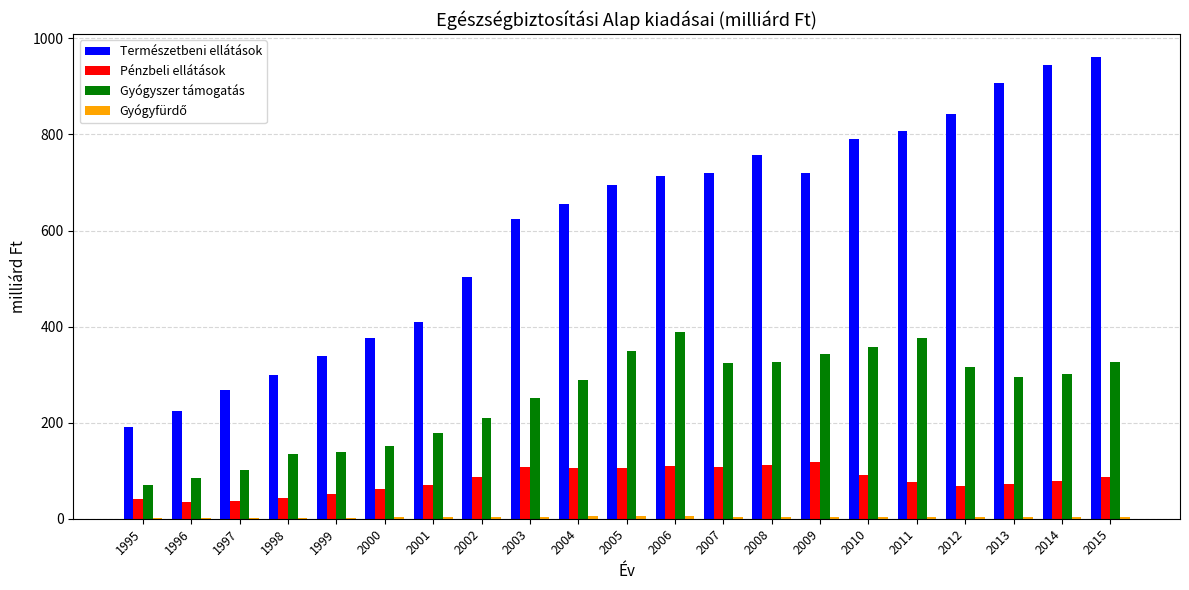

Between 1997 and 2007, which series saw the biggest shift?

Természetbeni ellátások